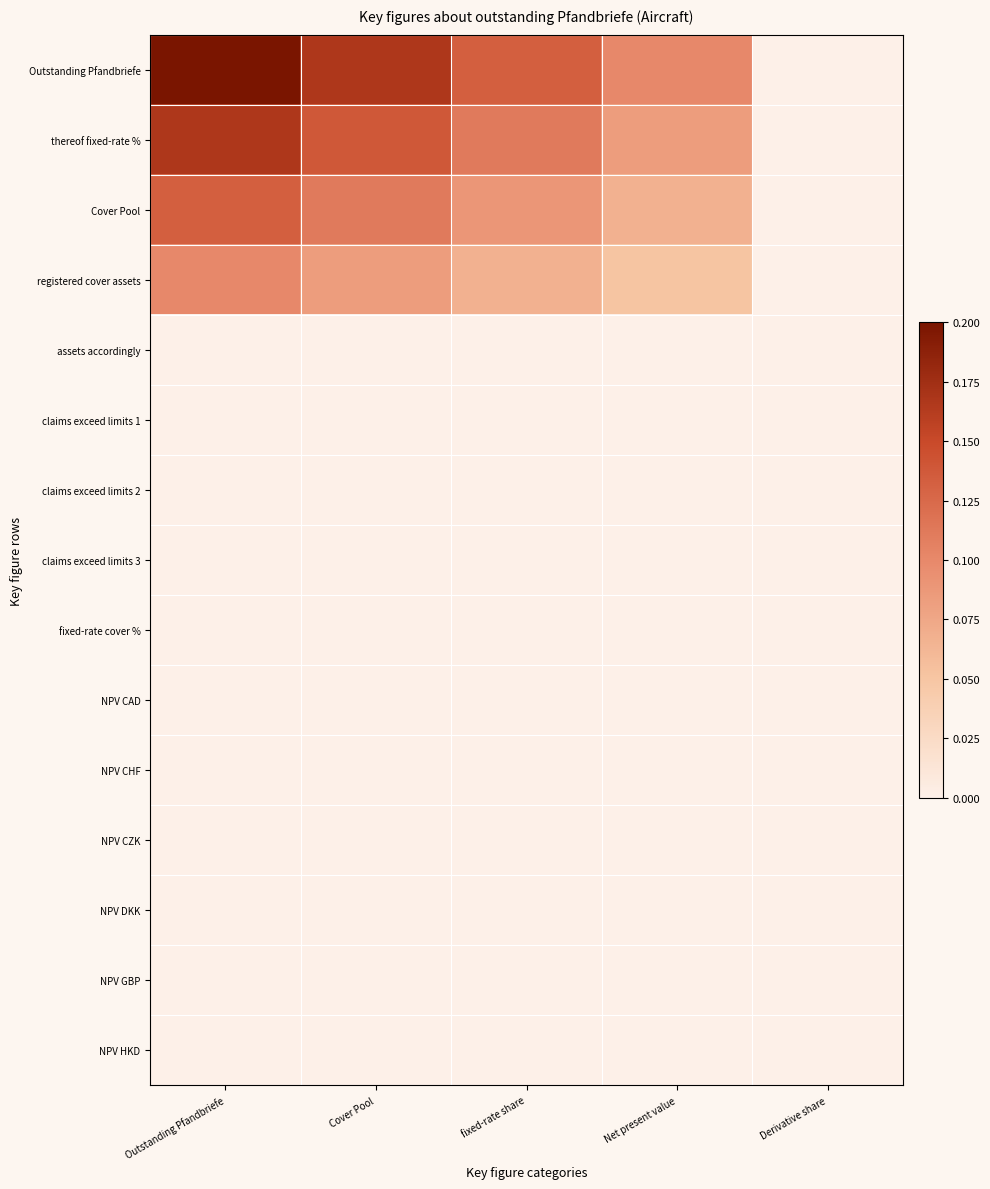

At how many categories does at least one series exceed 0?

4